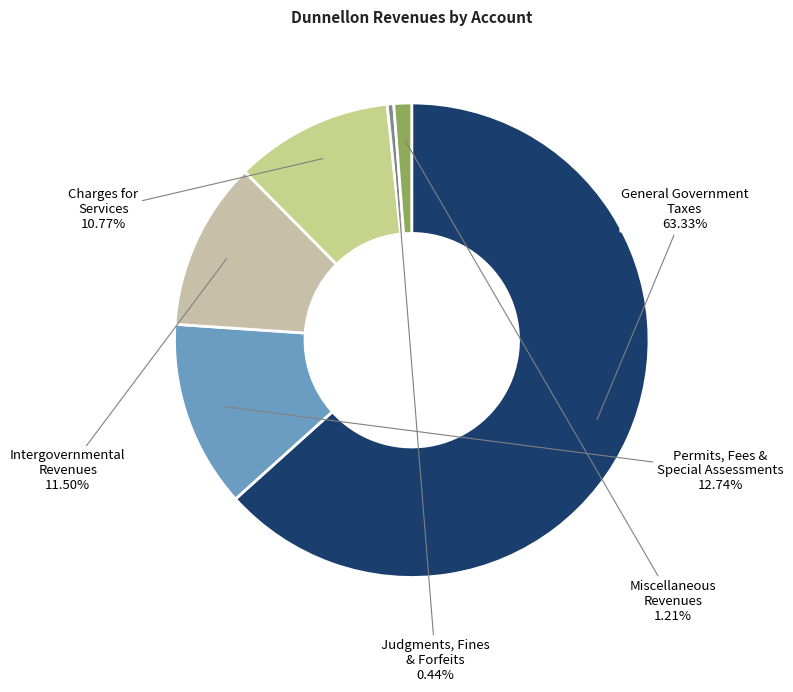

Which slice is the largest?

General Government Taxes